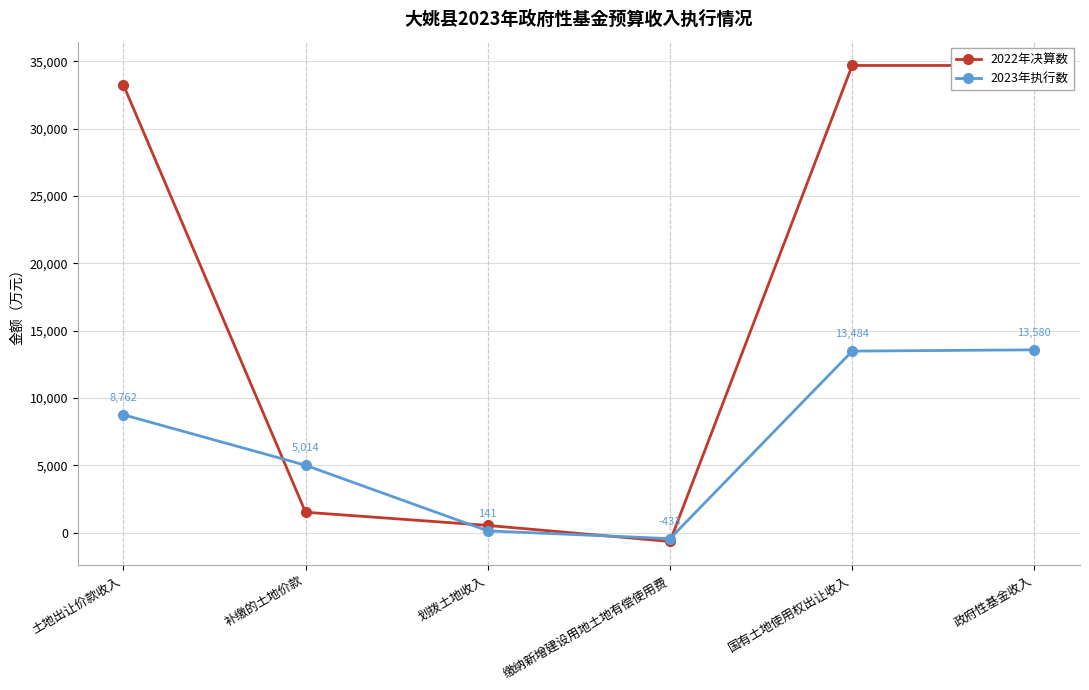

How many values in 2022年决算数 are above zero?

5